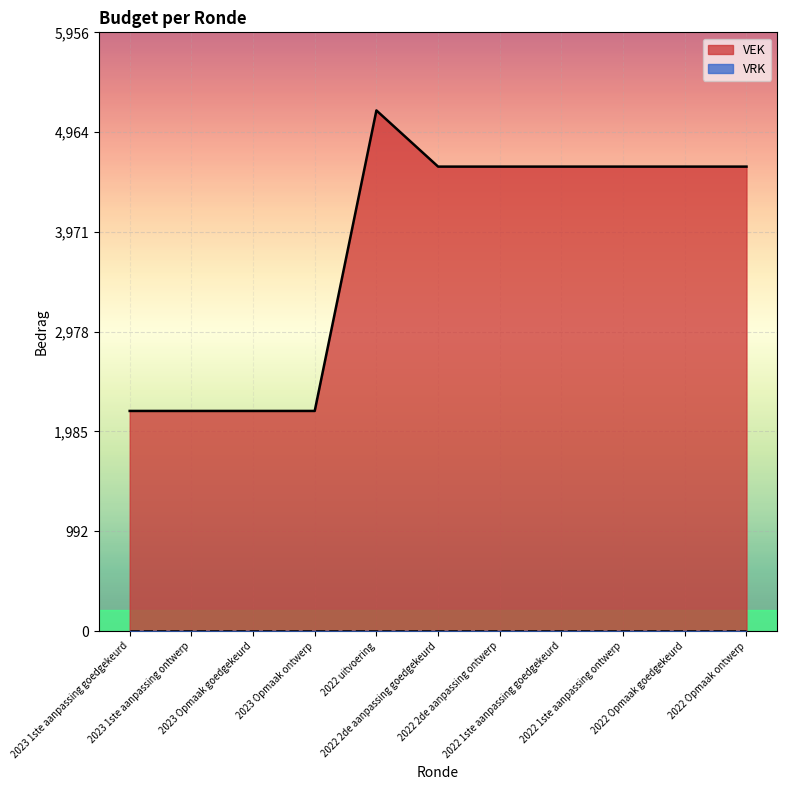

Reading right to left, transcribe all the data shown in this chart.

4621	4621	4621	4621	4621	4621	5180	2190	2190	2190	2190